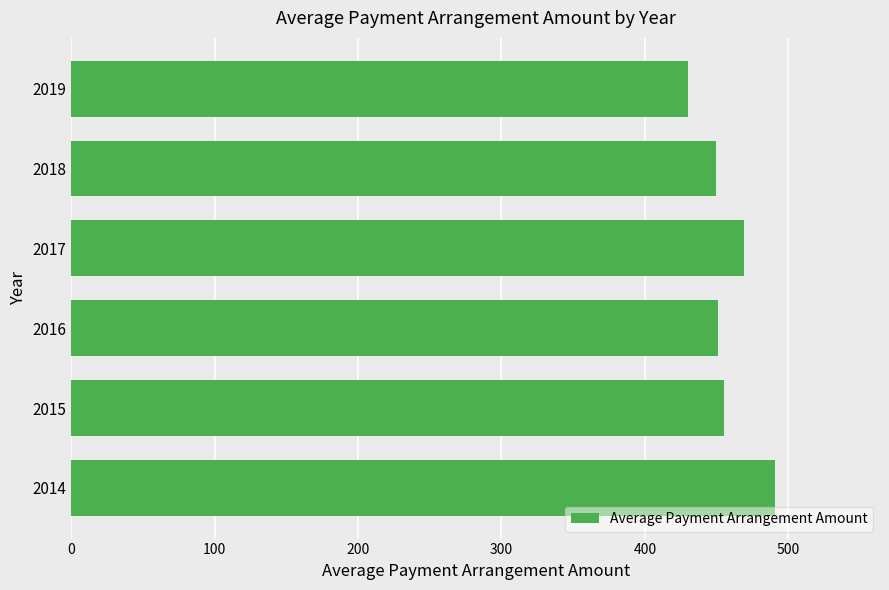

What value does the data have at 2017?

469.4